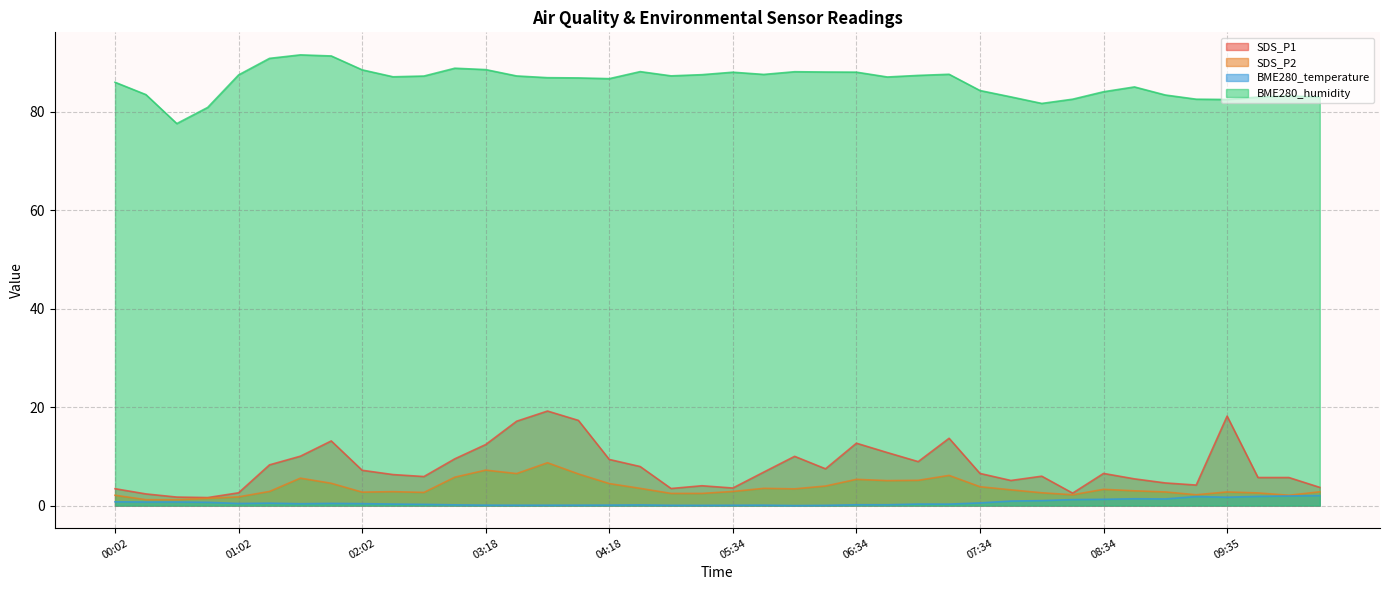

Does the chart have visible grid lines?

Yes